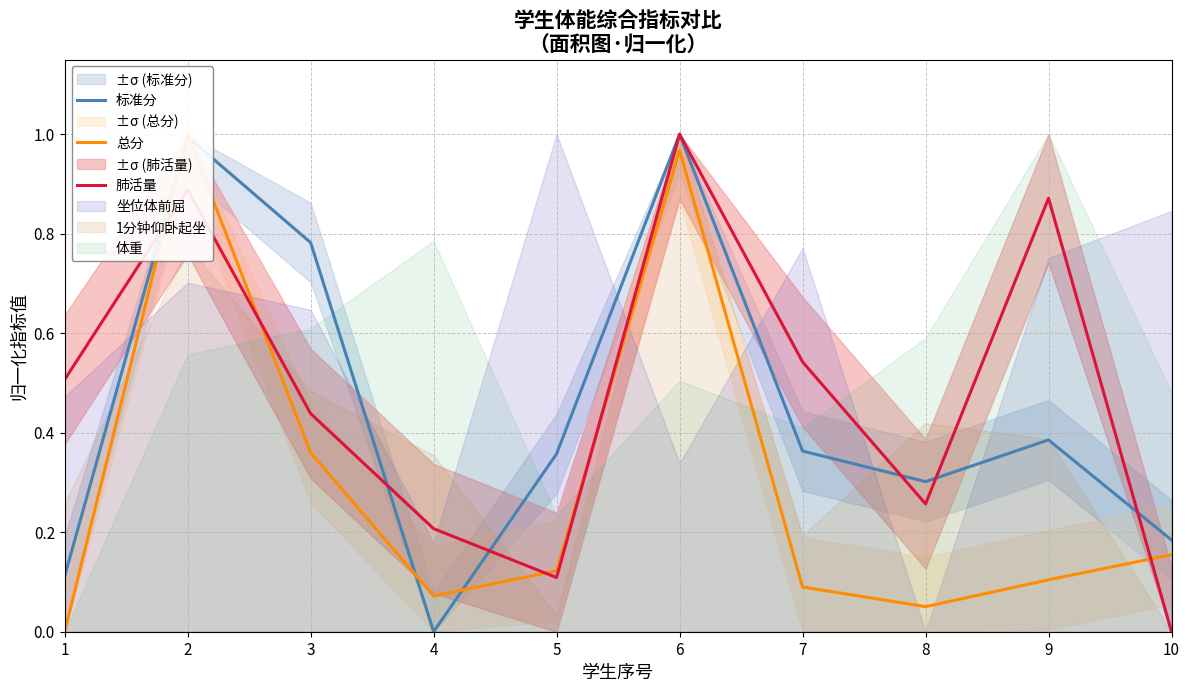

How many lines are shown in the chart?

3